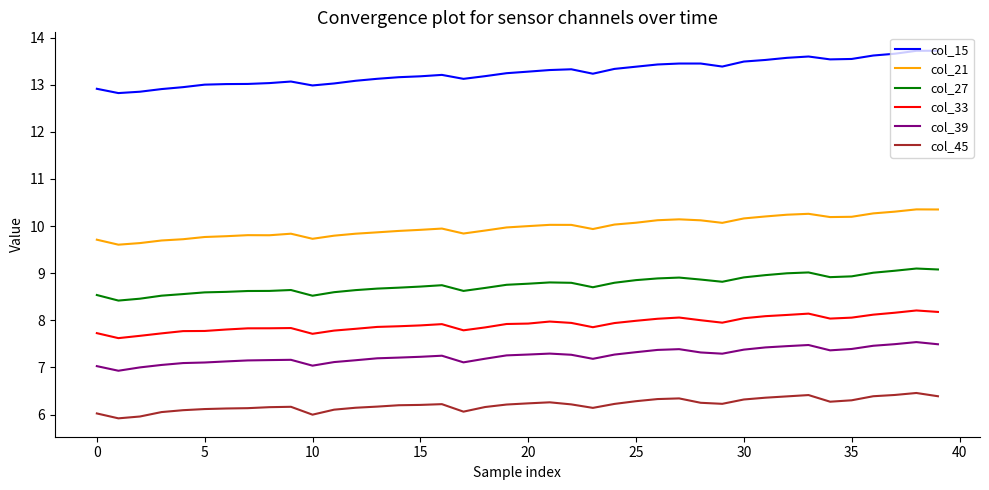

What is the maximum value for col_33?

8.2